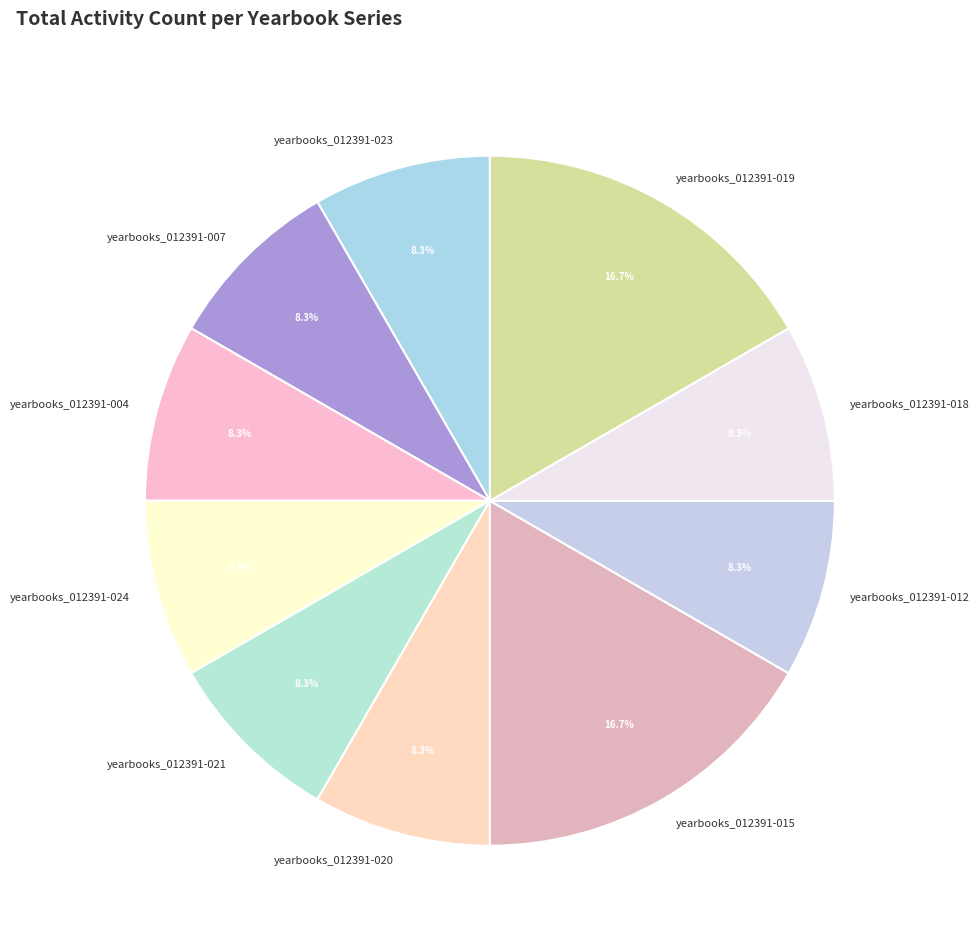

How much of the chart is everything except yearbooks_012391-015?

83.3%